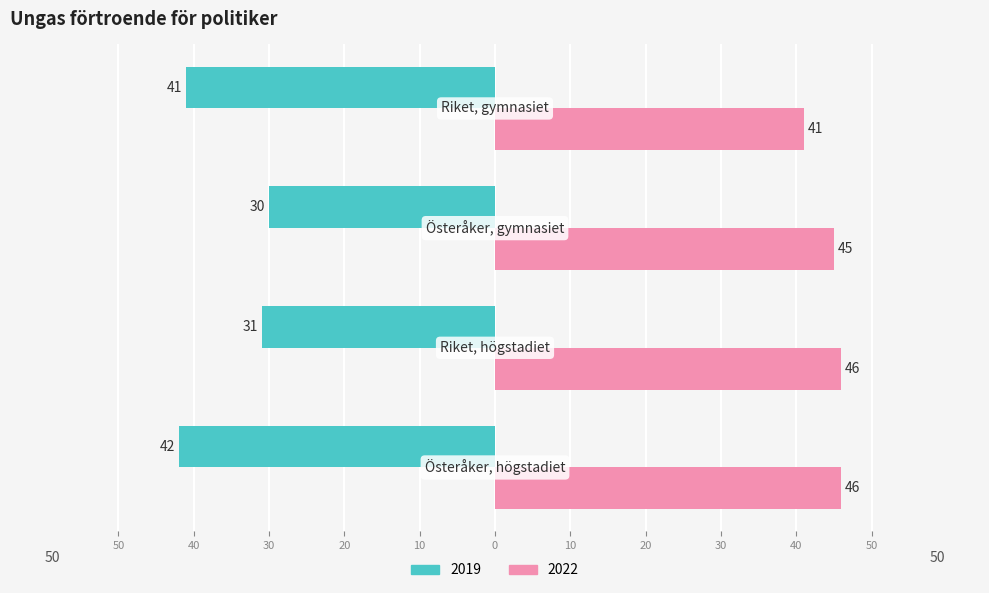

What is the label of the 1st bar from the left?

Österåker, högstadiet